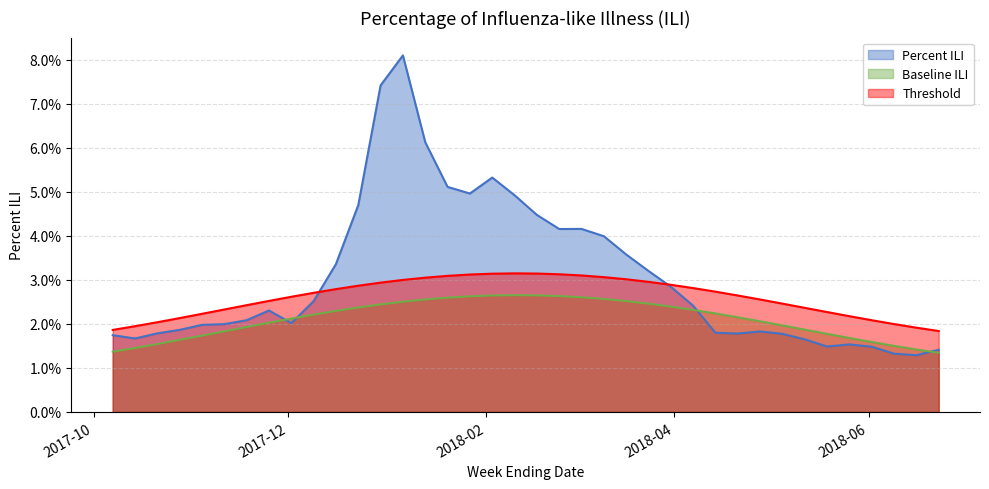

Count the Threshold values in the range 0 to 1.

38